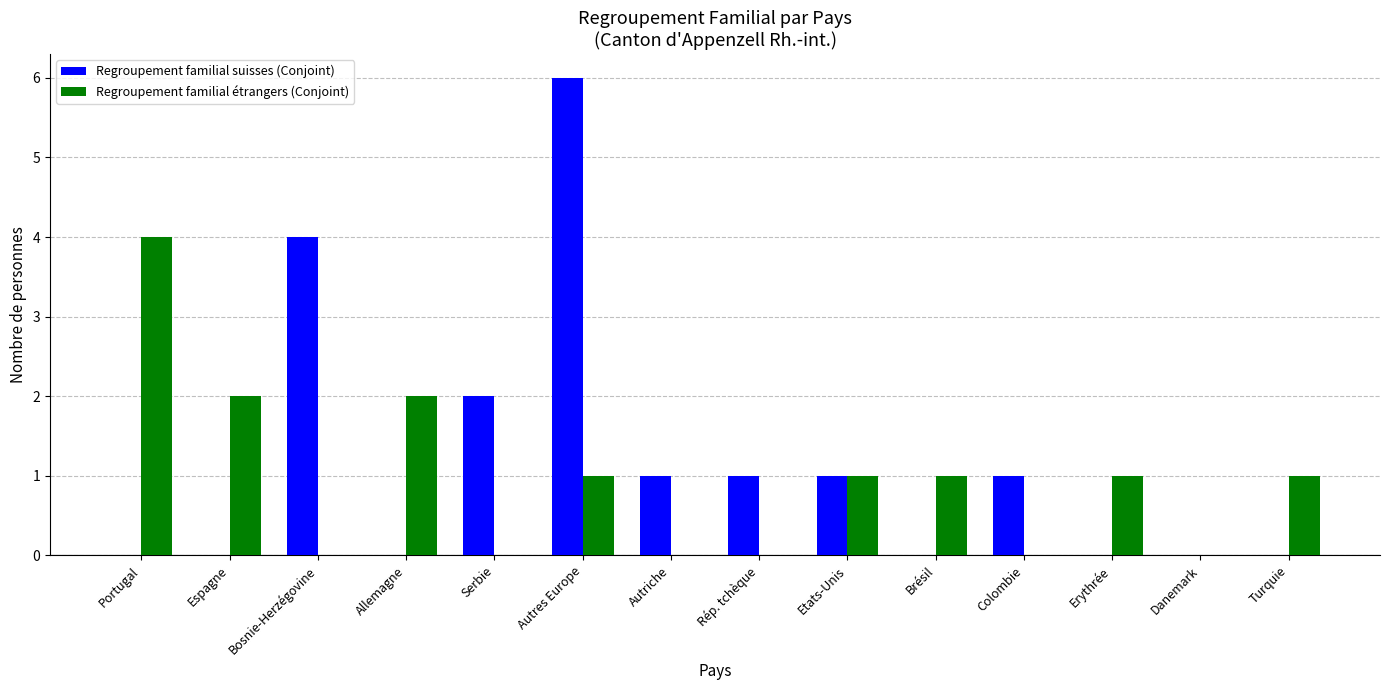

What is the maximum value shown in the chart?

6